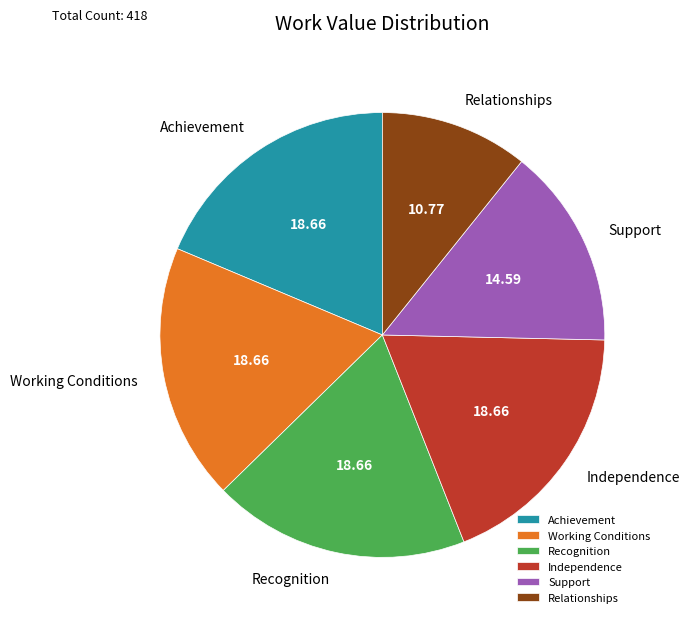

What is the smallest slice in the pie chart?

Relationships